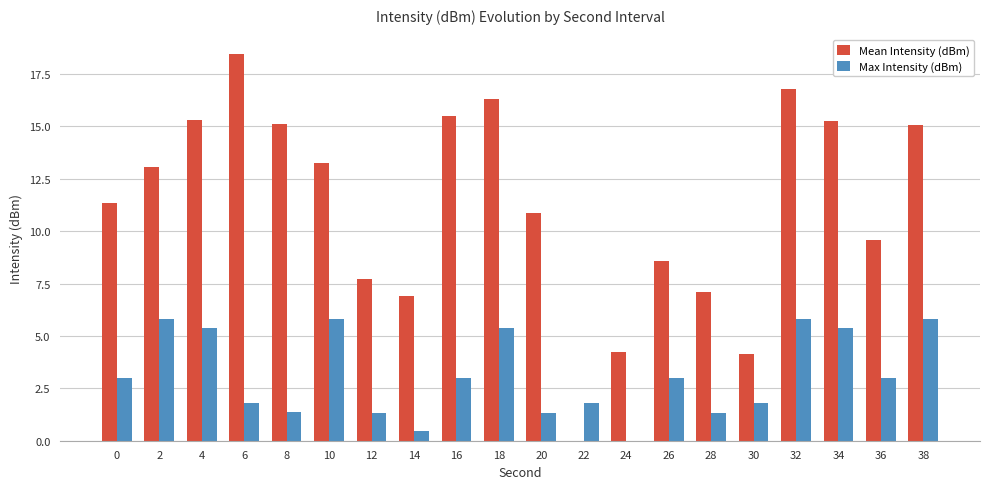

The value of Max Intensity (dBm) at 26 is 3.0. True or false?

True